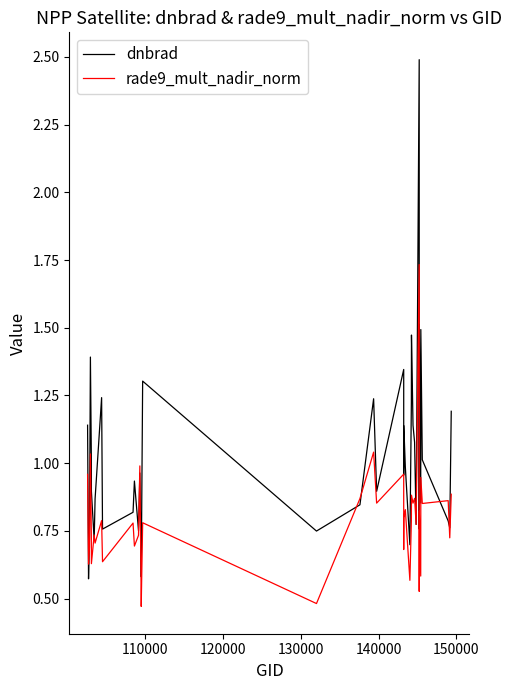

Is it true that dnbrad equals 0.3 at 150000?

False